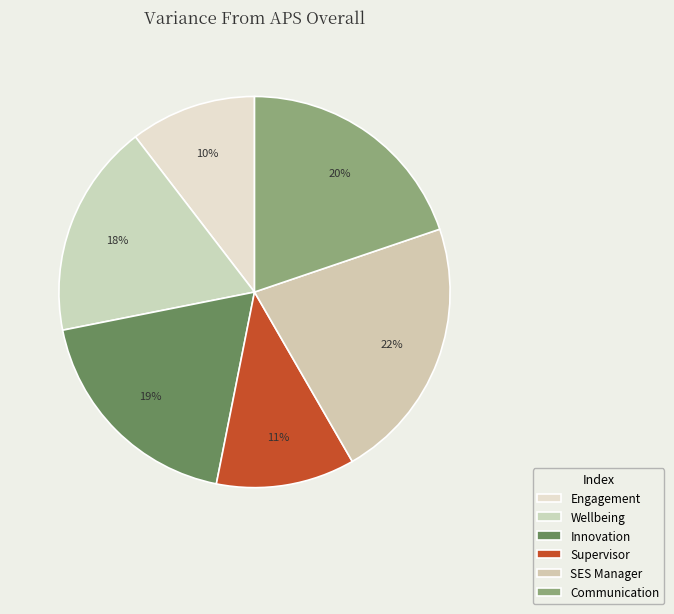

Rank the categories by value from highest to lowest.

SES Manager Index, Communication Index, Enabling Innovation Index, Wellbeing Policies and Support Index, Immediate Supervisor Index, Engagement Index